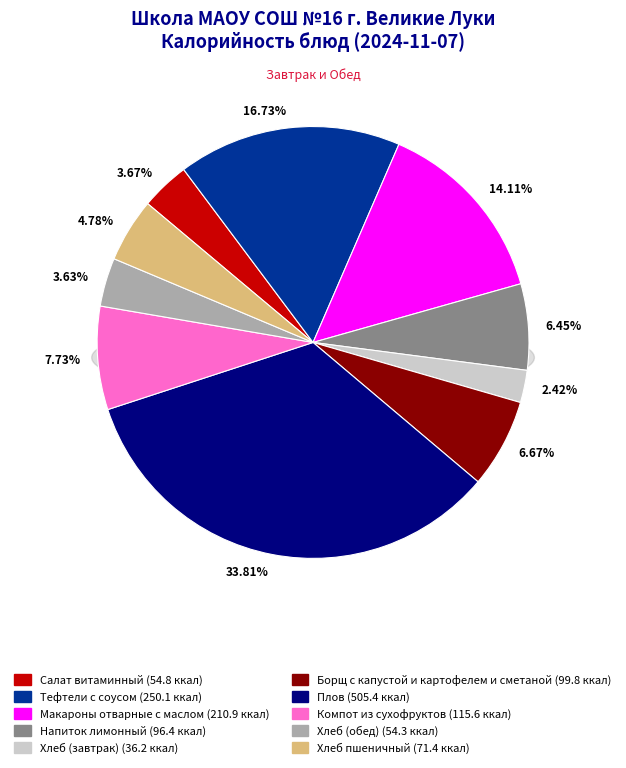

What percentage do Салат витаминный and Компот из сухофруктов together represent?

11.4%